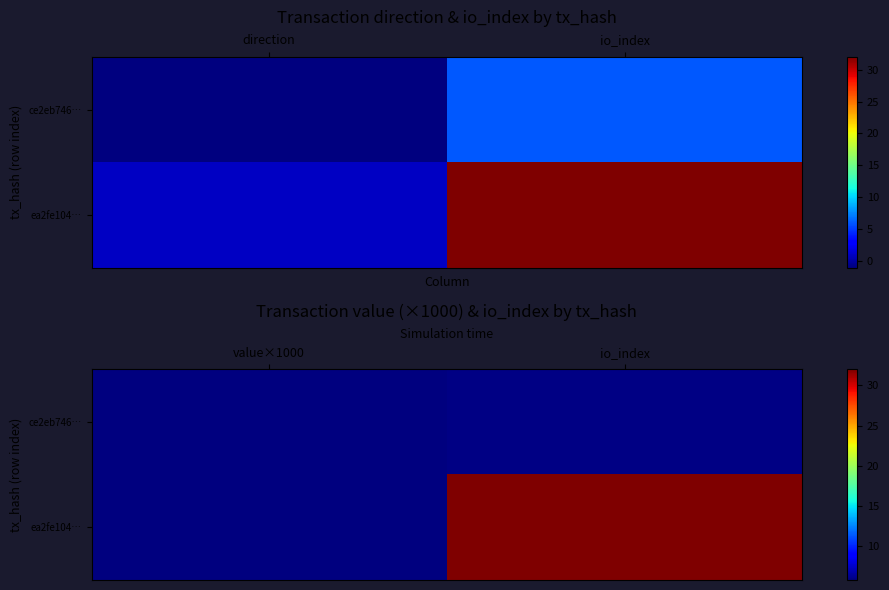

What is the highest value of the ce2eb746… series?

6.0